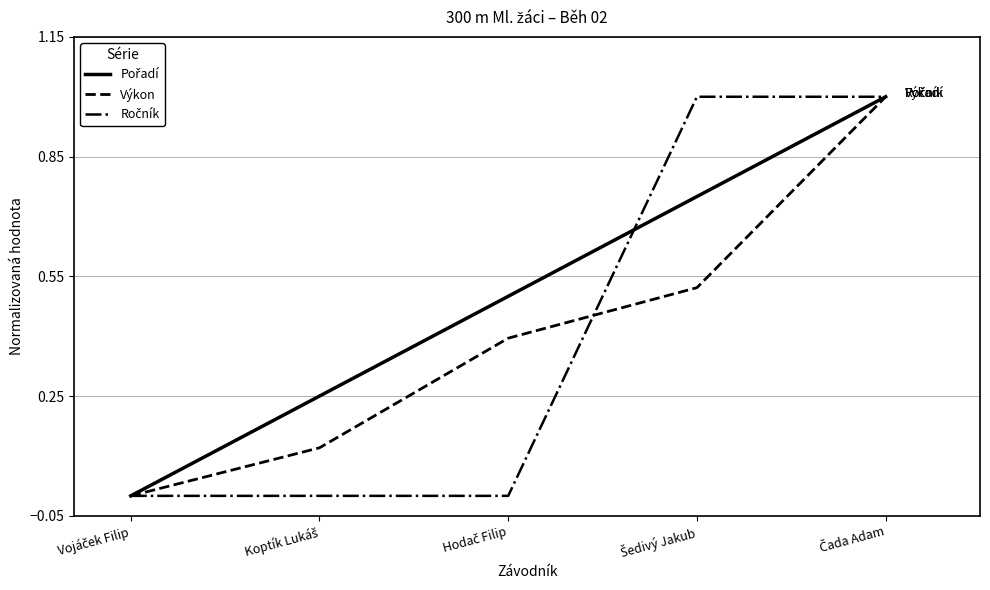

List the series in order of their peak value, highest first.

Pořadí, Výkon, Ročník